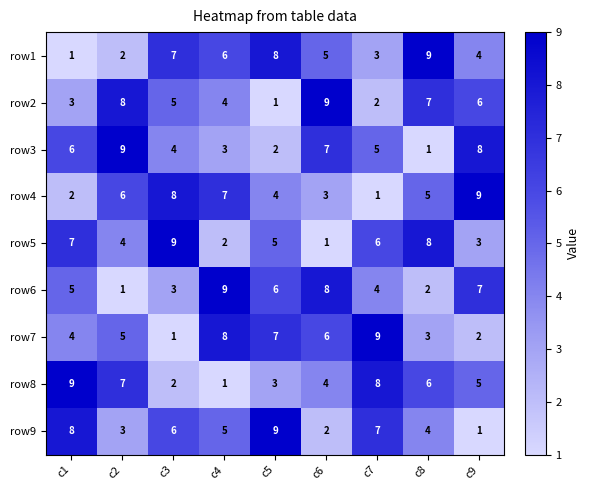

The value of row4 at c1 is 4. True or false?

False